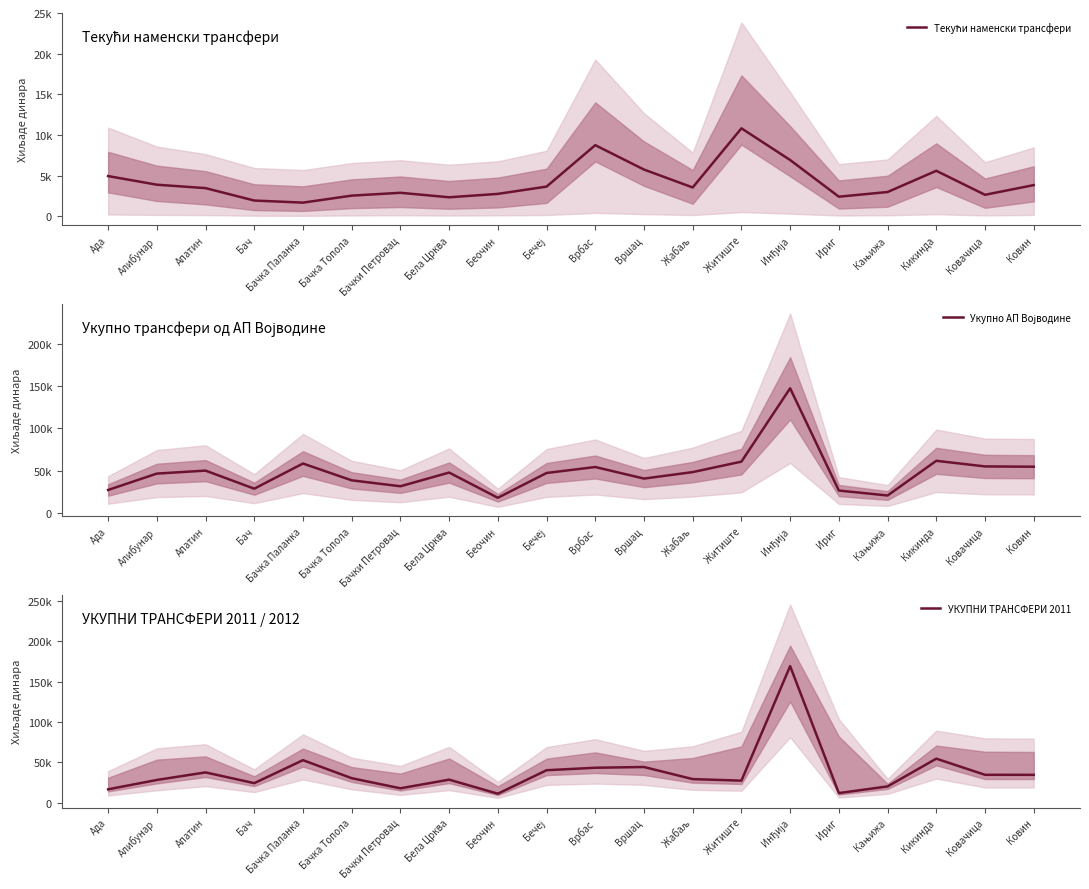

True or false: Текући наменски трансфери and УКУПНИ ТРАНСФЕРИ 2011 cross at least once.

False